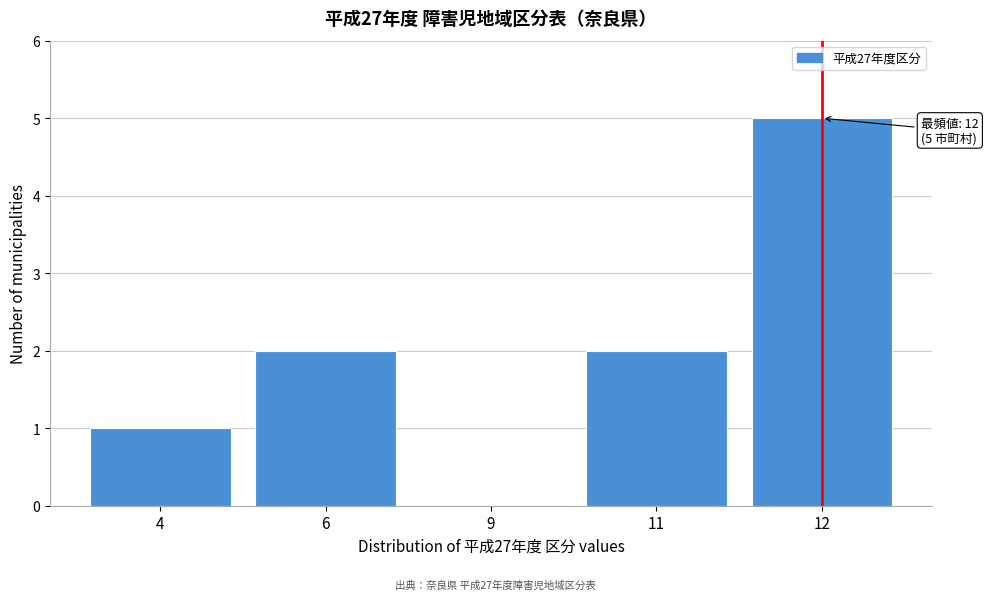

Reading left to right, list all the values displayed in this chart.

4=1	6=2	9=0	11=2	12=5